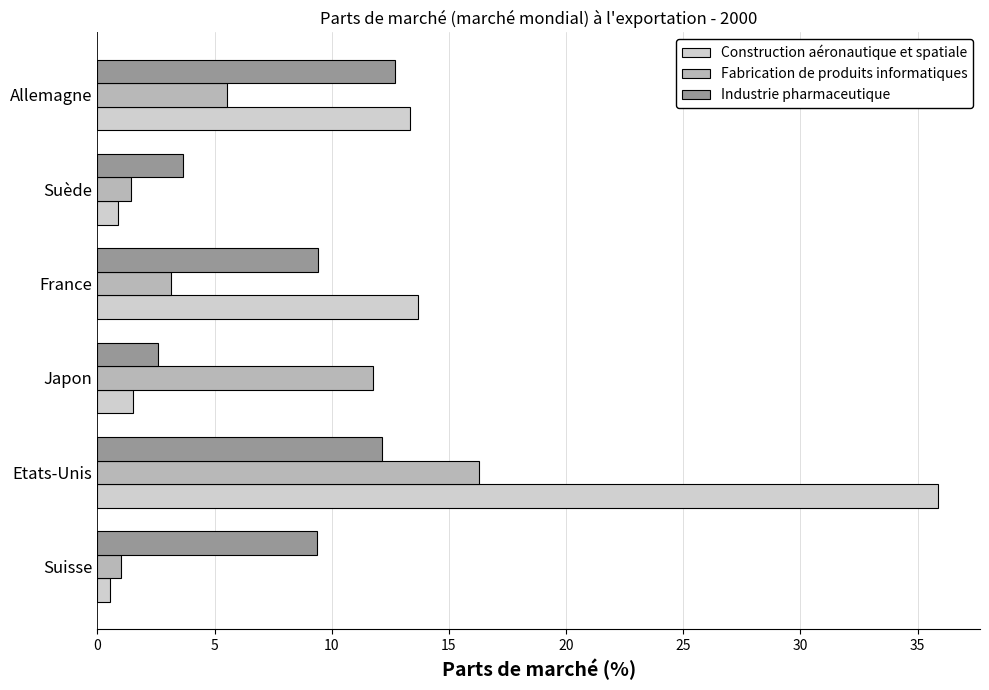

What is the total value across all series at Allemagne?

31.5